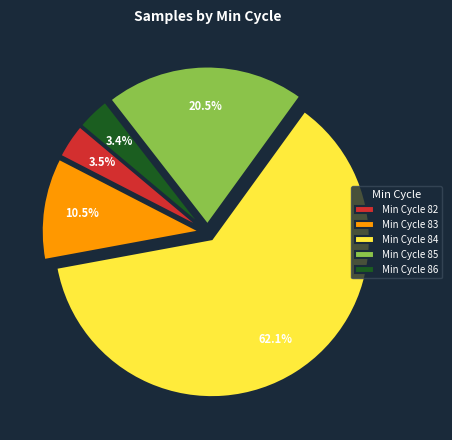

Does any single category account for the majority?

Yes